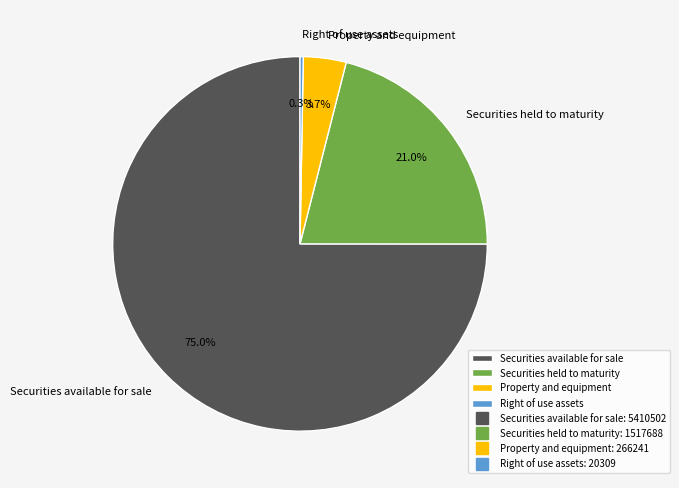

What percentage is the Securities available for sale slice, to the nearest percent?

75%